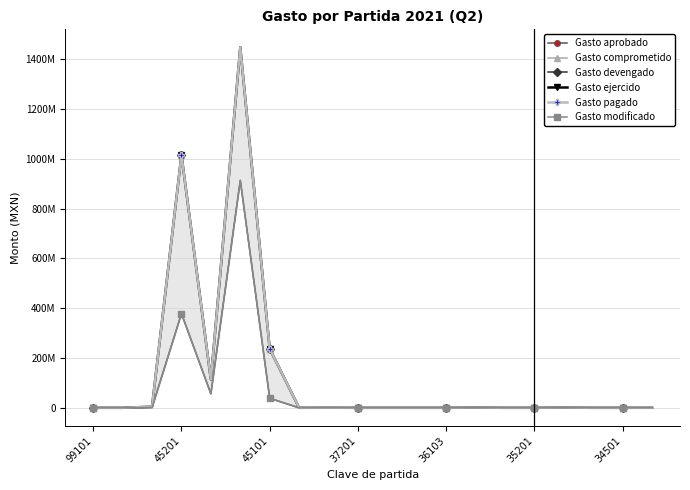

At how many categories does at least one series exceed 947195841?

2